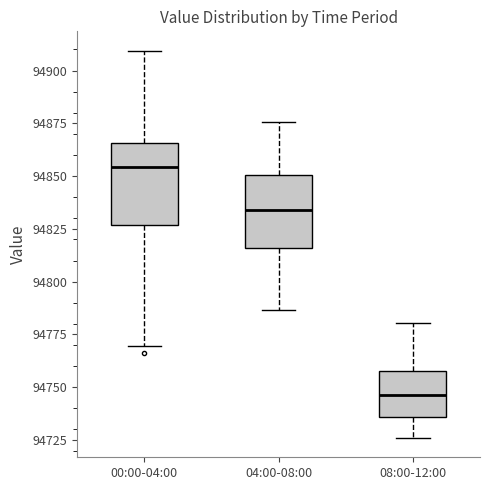

Which box has the highest median line?

00:00-04:00